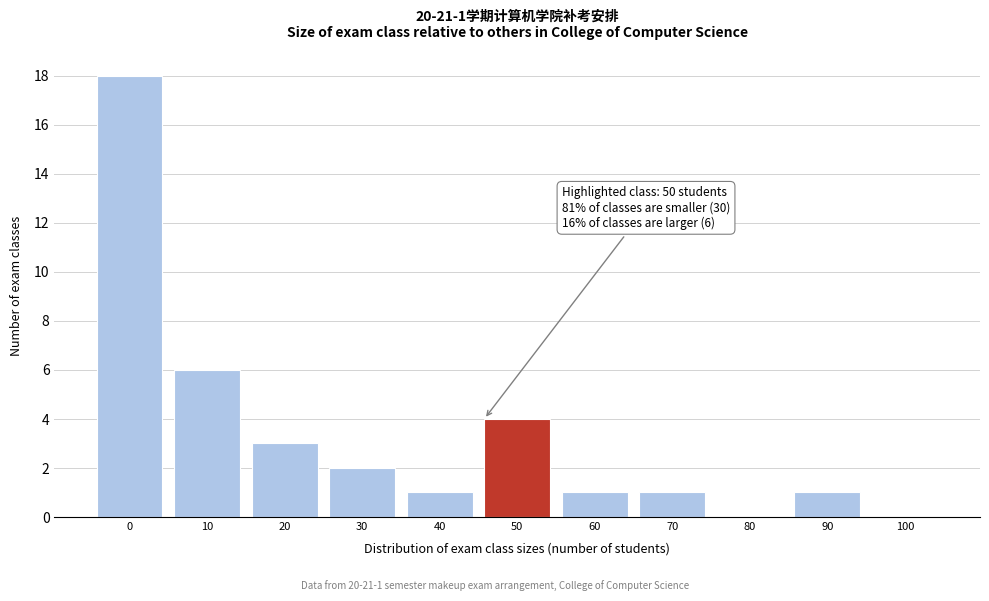

Reading right to left, extract all data points from this chart.

100=0	90=1	80=0	70=1	60=1	50=4	40=1	30=2	20=3	10=6	0=18